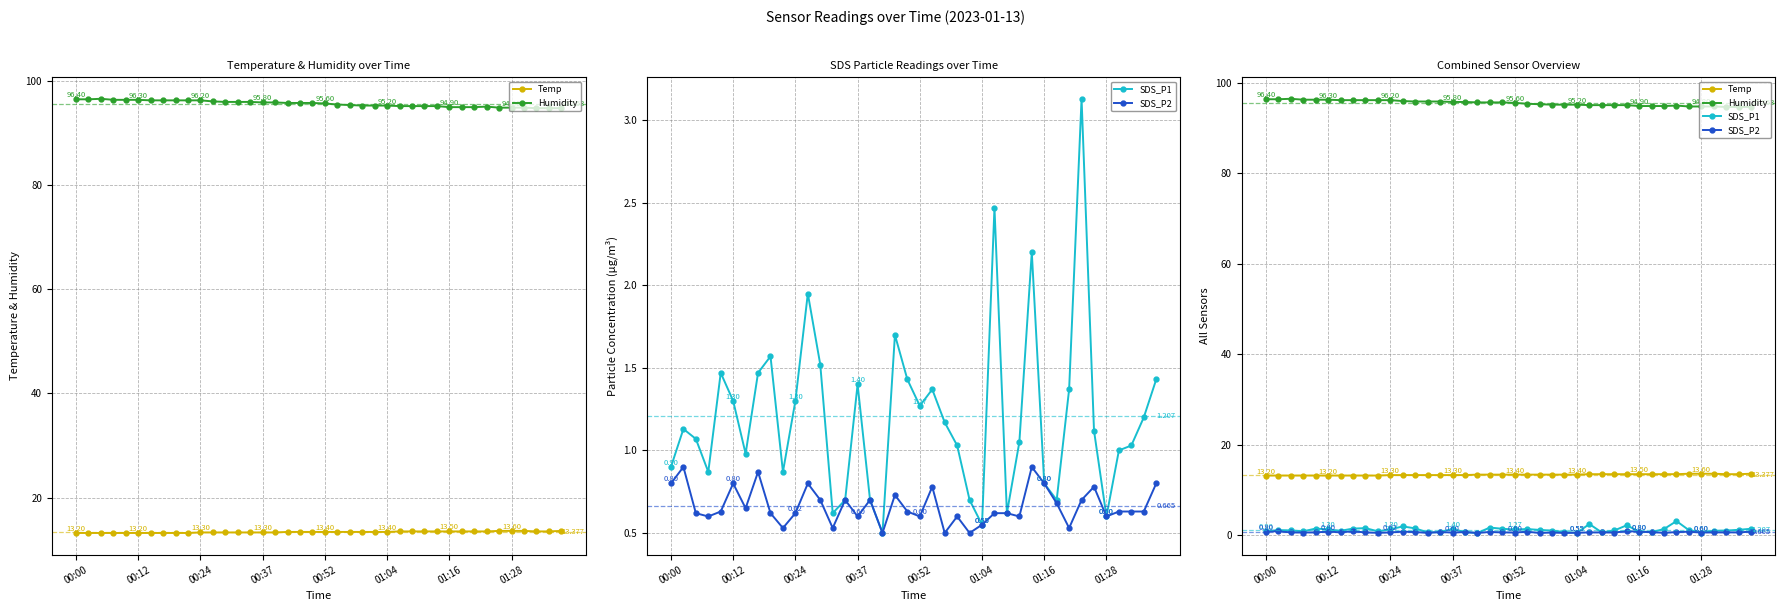

How many interior local valleys does the SDS_P2 series have?

12